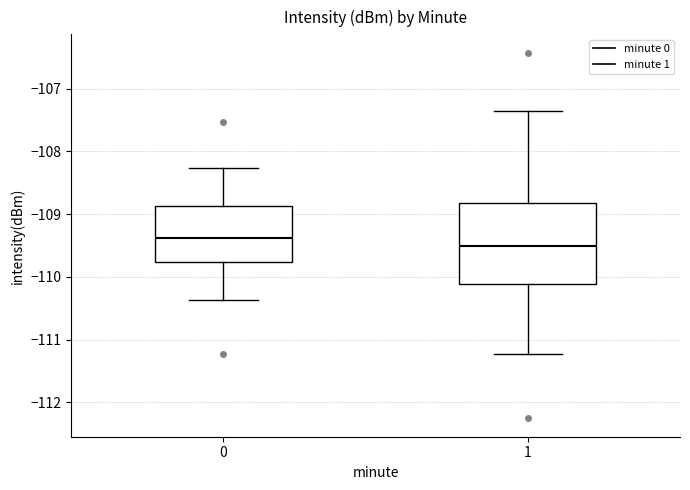

Where is the lower edge of the box at x = 1 on the y-axis? The values are not printed on the chart, so give them approximately, as read against the axis.

-110.1